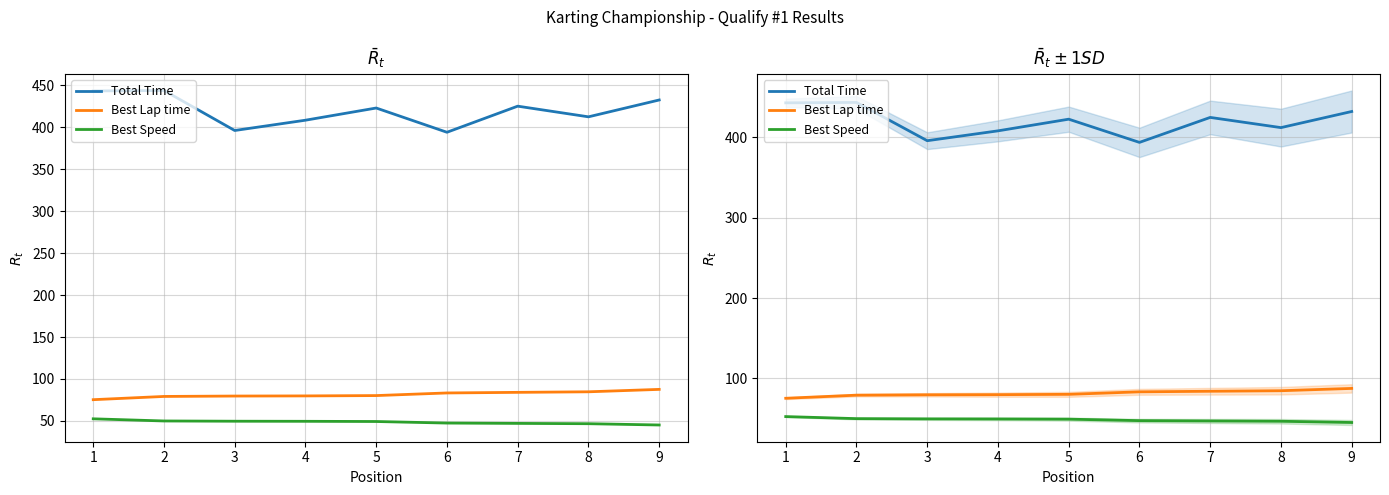

What is the maximum value shown in the chart?

443.7